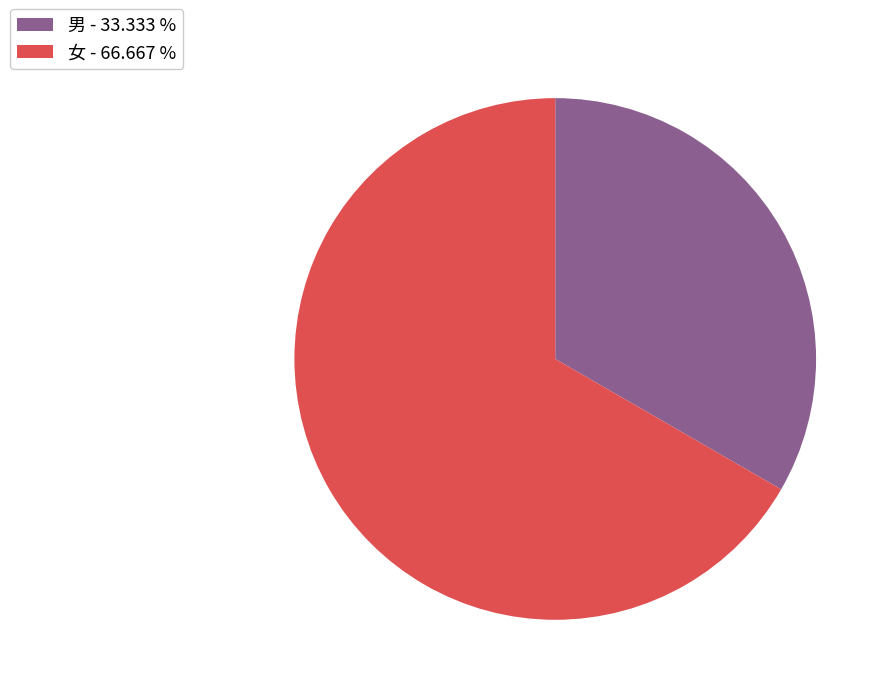

Does 男 - 33.333 % represent more than half of the total?

No